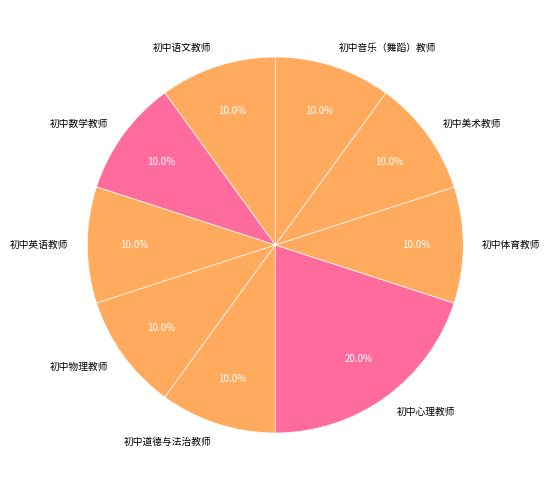

What percentage is NOT represented by 初中数学教师?

90.0%